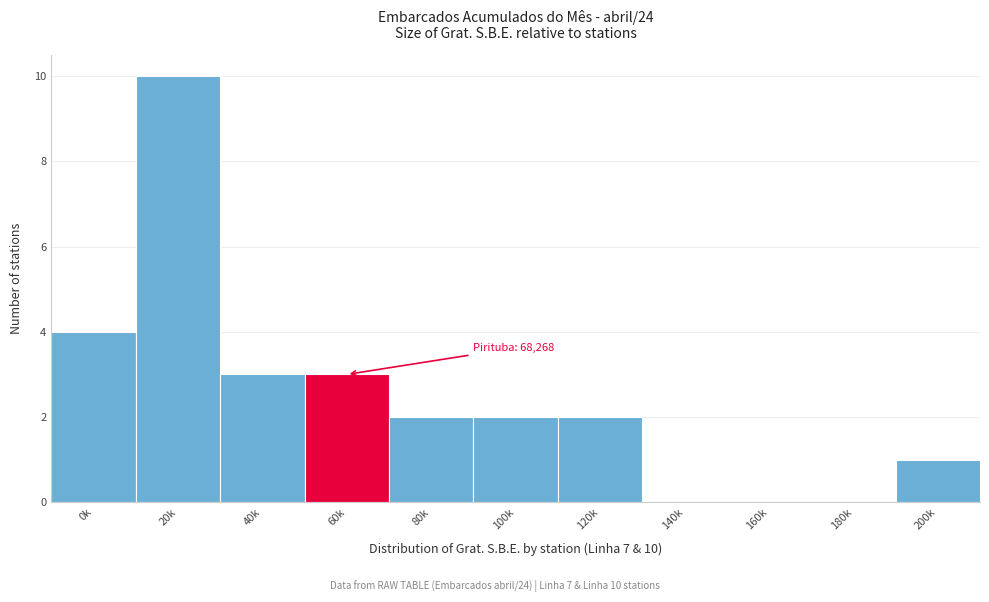

Reading left to right, transcribe all the data shown in this chart.

0k=4	20k=10	40k=3	60k=3	80k=2	100k=2	120k=2	140k=0	160k=0	180k=0	200k=1